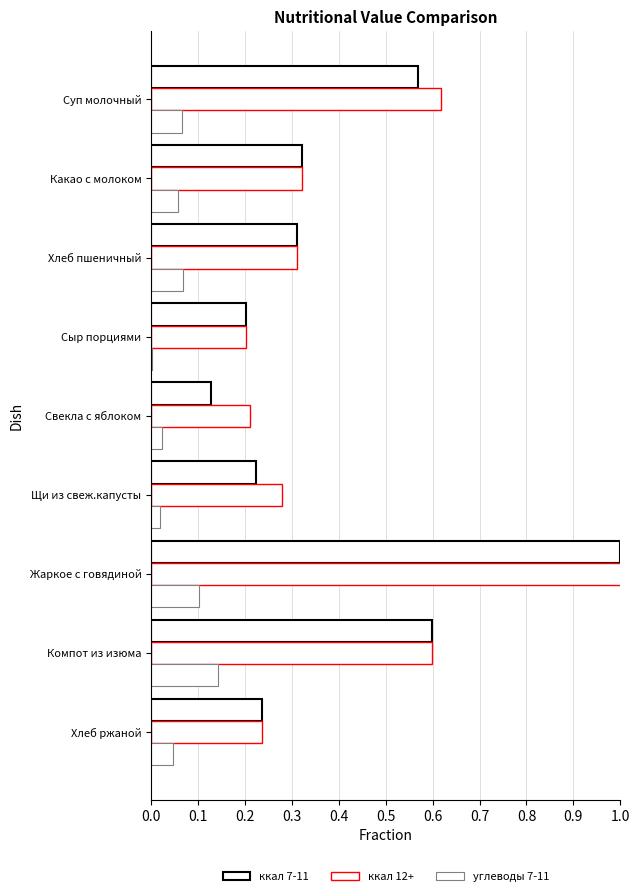

At how many categories does at least one series exceed 0?

9